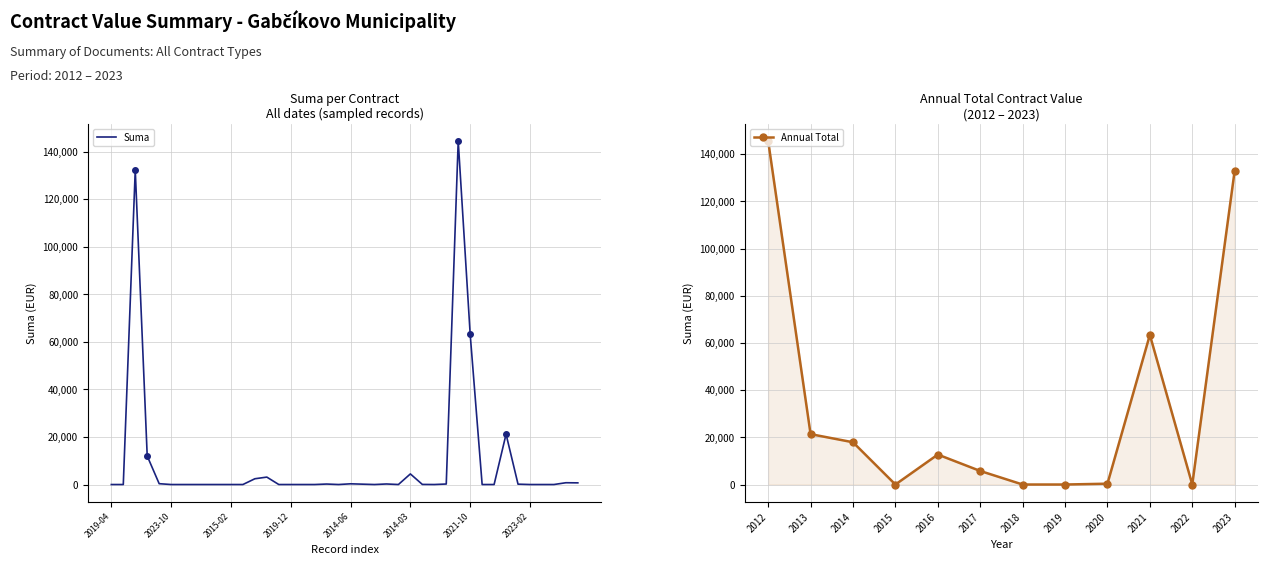

The value of Annual Total at 2016 is 12700.0. True or false?

True